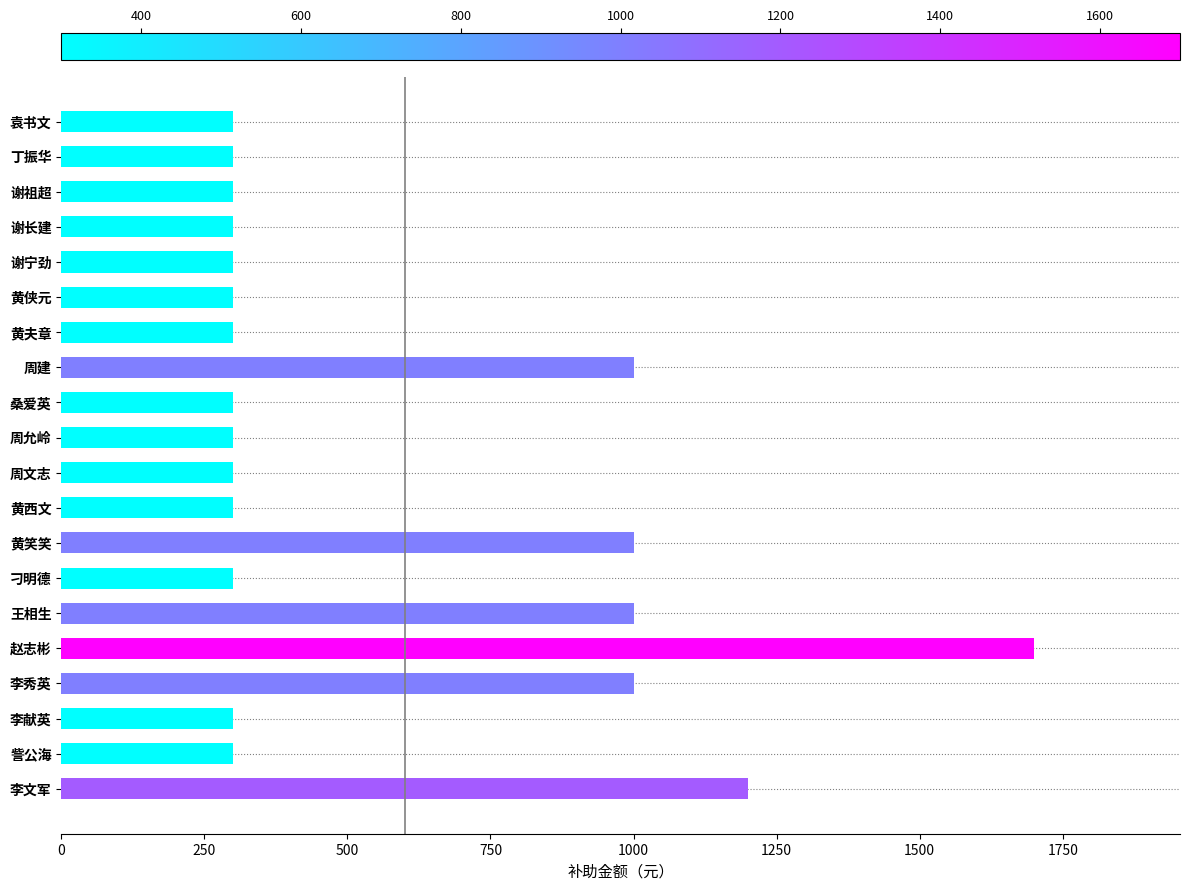

What is the label of the 1st bar from the top?

袁书文